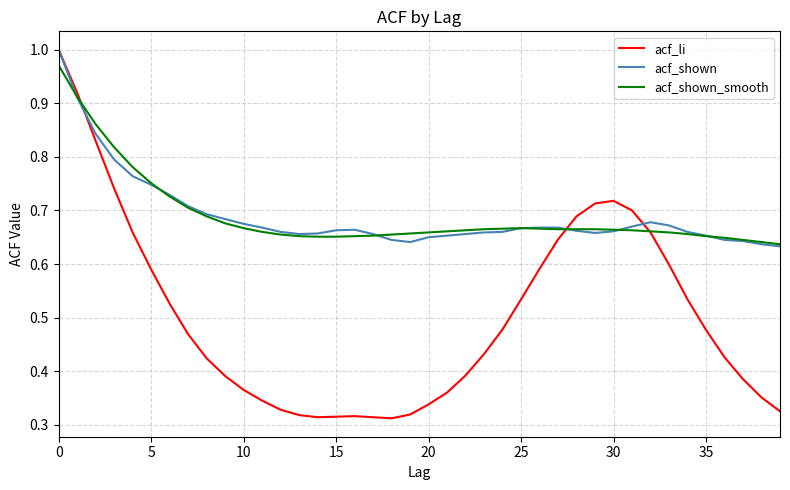

How many lines are shown in the chart?

3